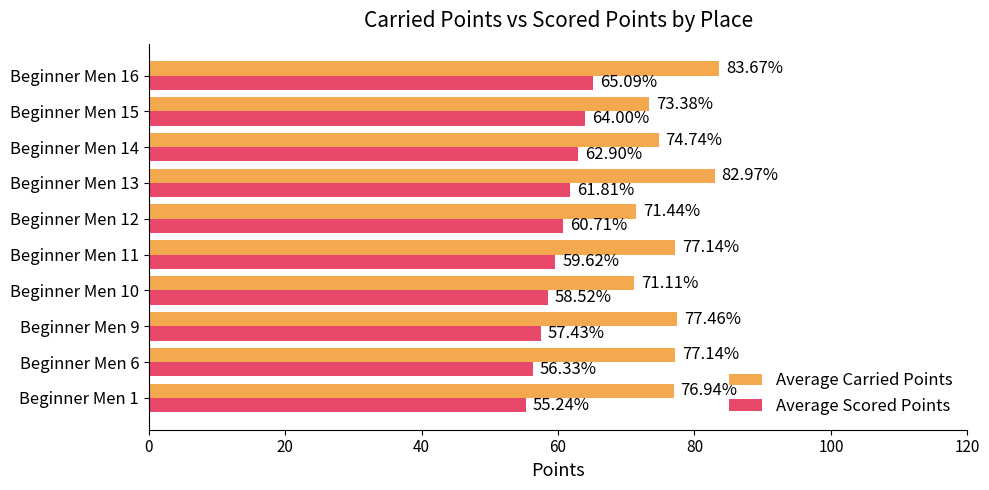

At how many categories does at least one series exceed 65?

10